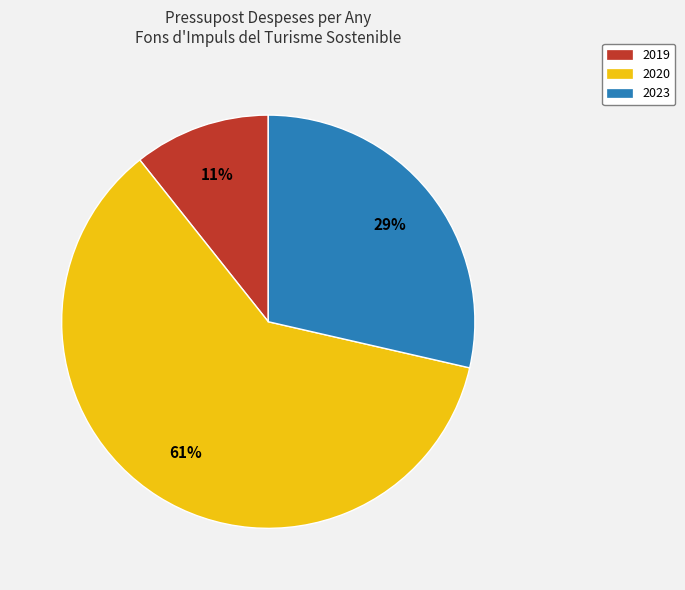

Rank the categories by value from highest to lowest.

2020, 2023, 2019